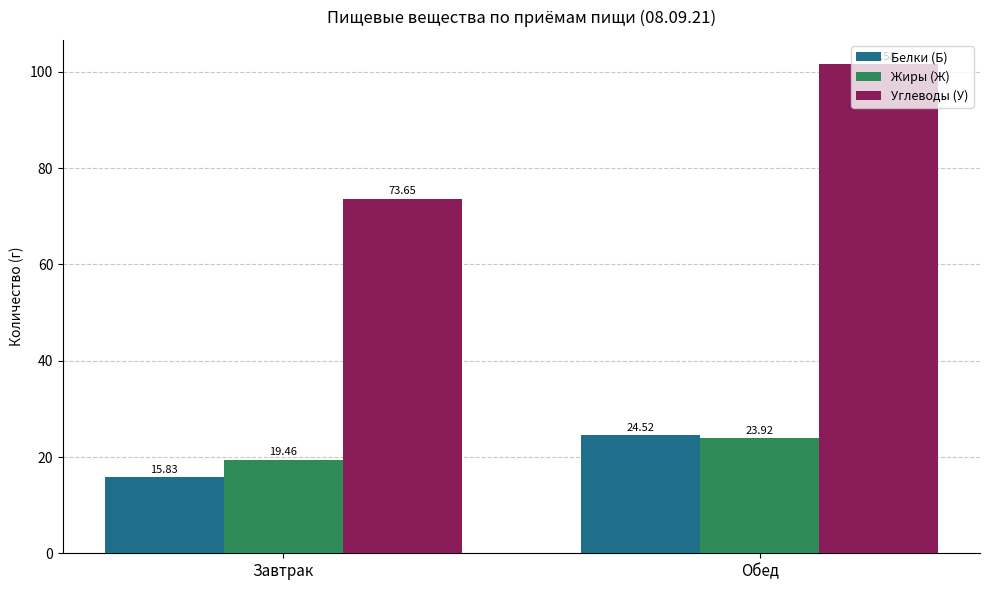

Rank the categories by Углеводы (У) value from lowest to highest.

Завтрак, Обед